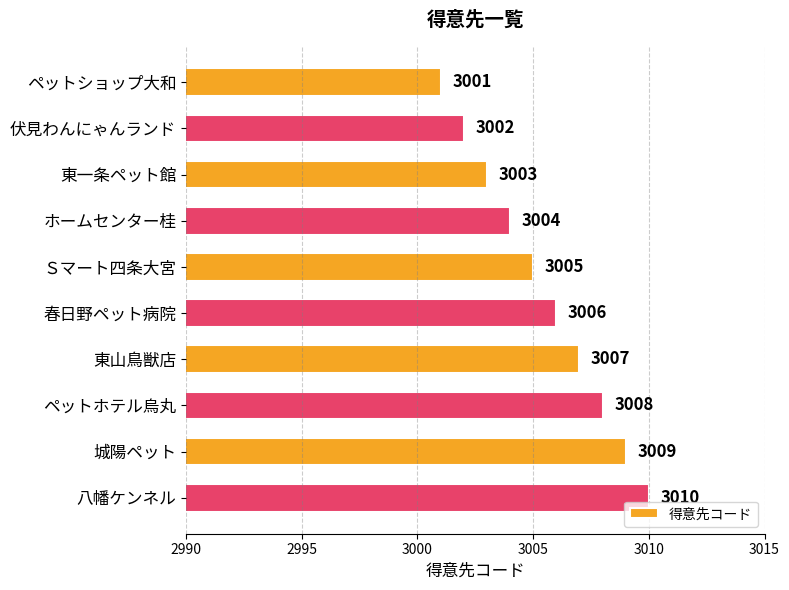

List the labels in order of value, largest first.

八幡ケンネル, 城陽ペット, ペットホテル烏丸, 東山鳥獣店, 春日野ペット病院, Ｓマート四条大宮, ホームセンター桂, 東一条ペット館, 伏見わんにゃんランド, ペットショップ大和